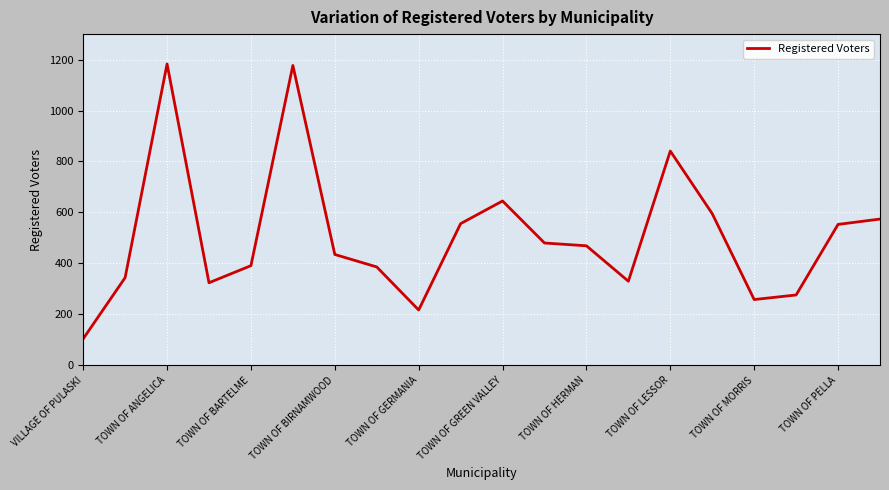

What is the difference between the maximum and minimum values?

1079